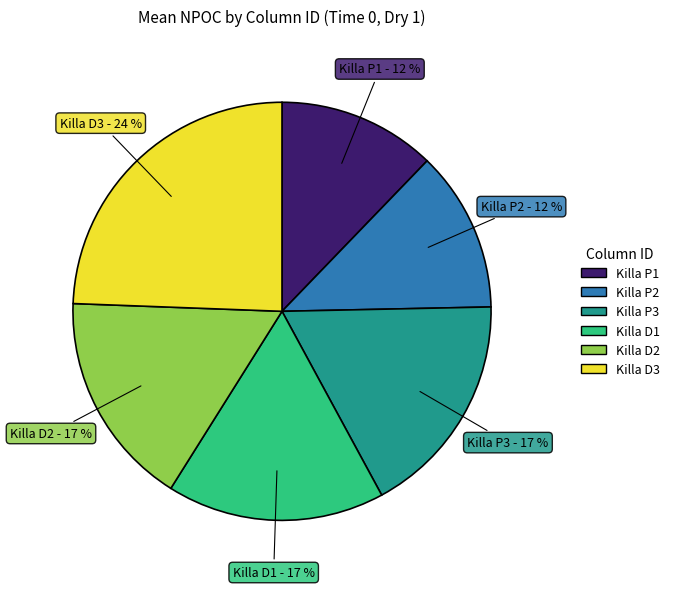

To the nearest percent, what is the average slice percentage?

17%